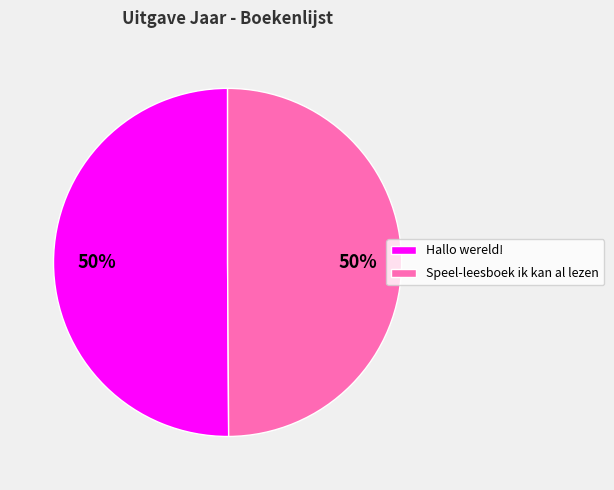

Approximately how many times larger is the value at Speel-leesboek ik kan al lezen compared to Hallo wereld!?

1.0